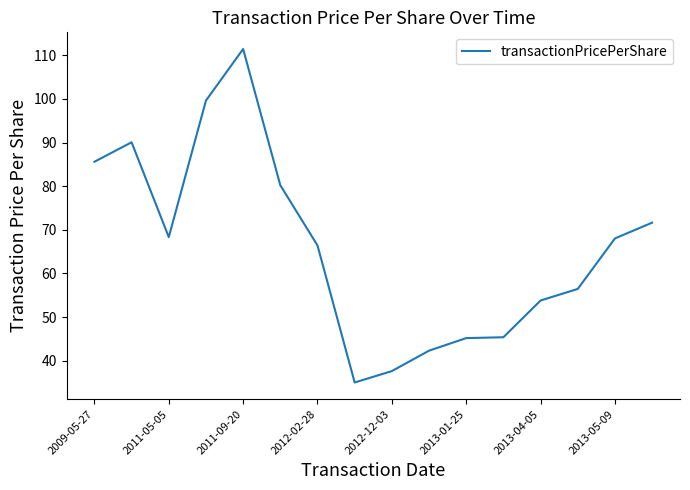

What is the maximum value shown in the chart?

111.4